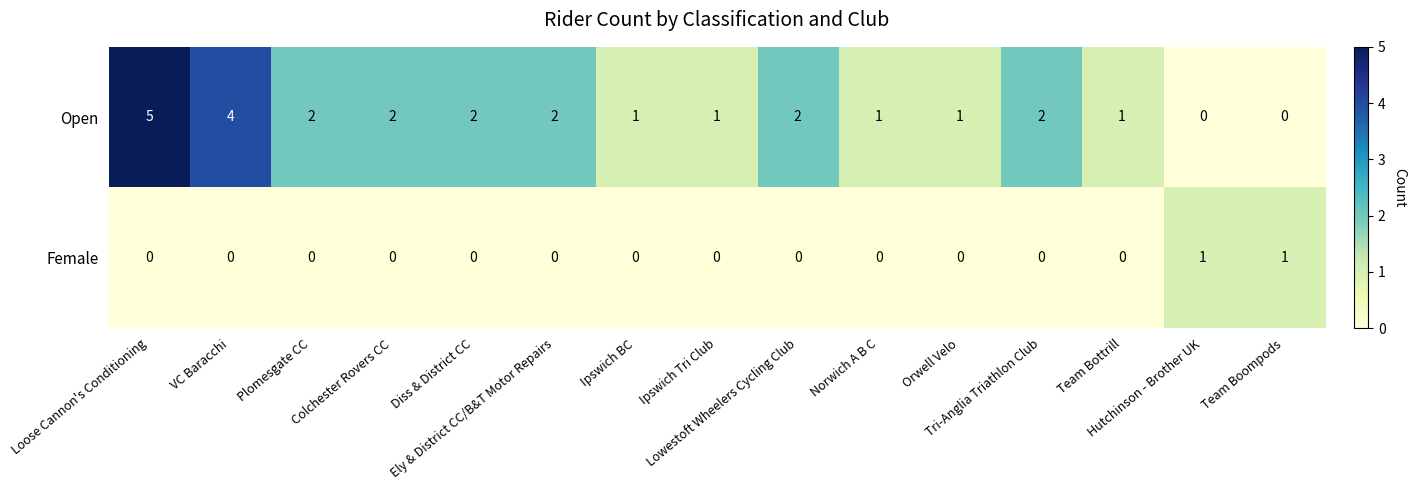

At how many categories does at least one series exceed 3?

2